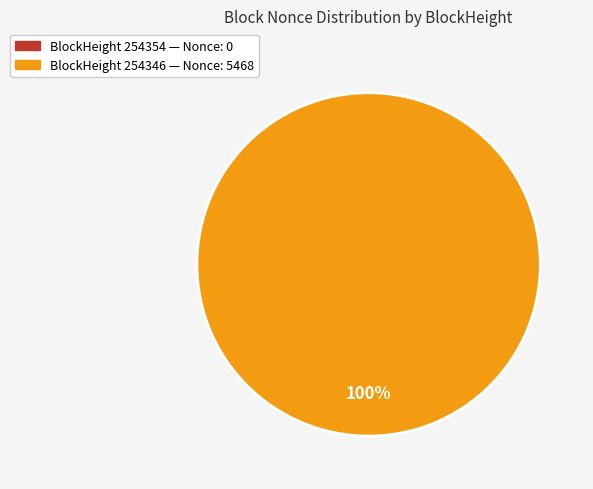

Which category has the biggest portion of the pie?

254346